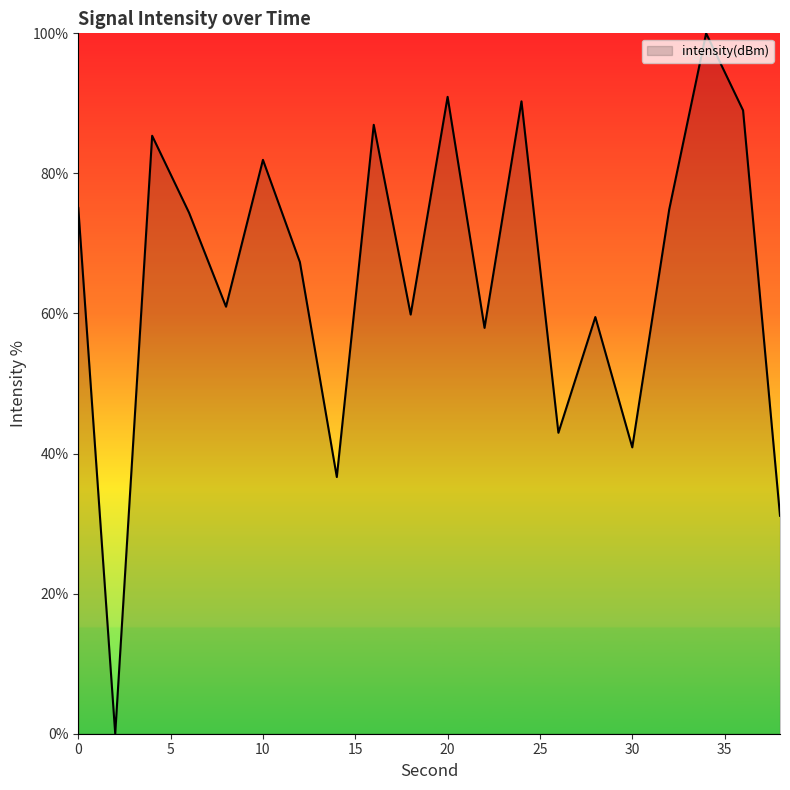

What is the maximum value shown in the chart?

100.0